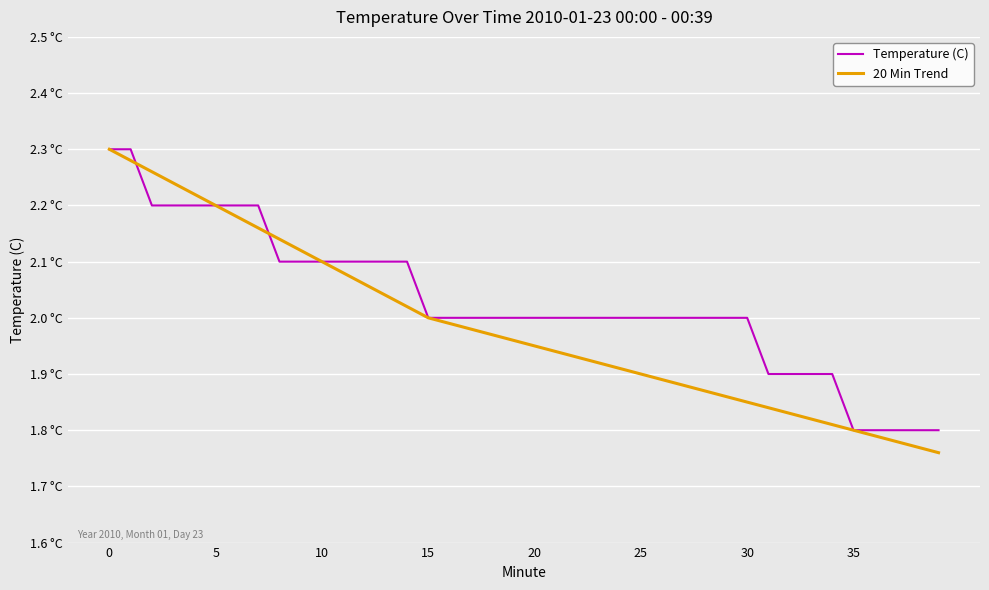

What are all the series names shown in the legend?

Temperature (C), 20 Min Trend